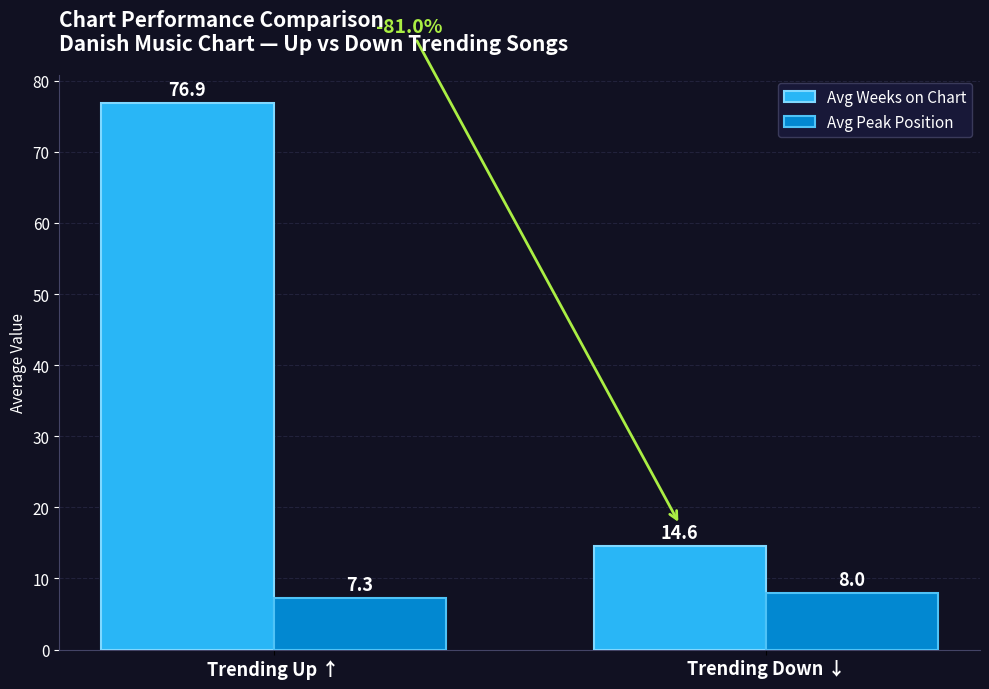

Reading right to left, list all the values displayed in this chart.

Avg Weeks on Chart: 14.6	76.9
Avg Peak Position: 8.0	7.3